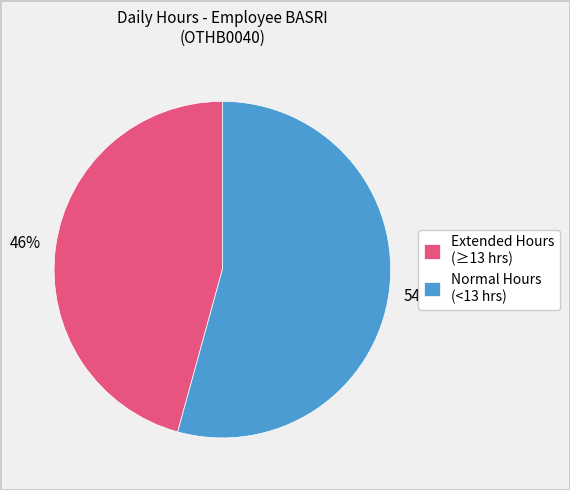

What percentage is the Extended Hours (≥13 hrs) slice, to the nearest percent?

46%